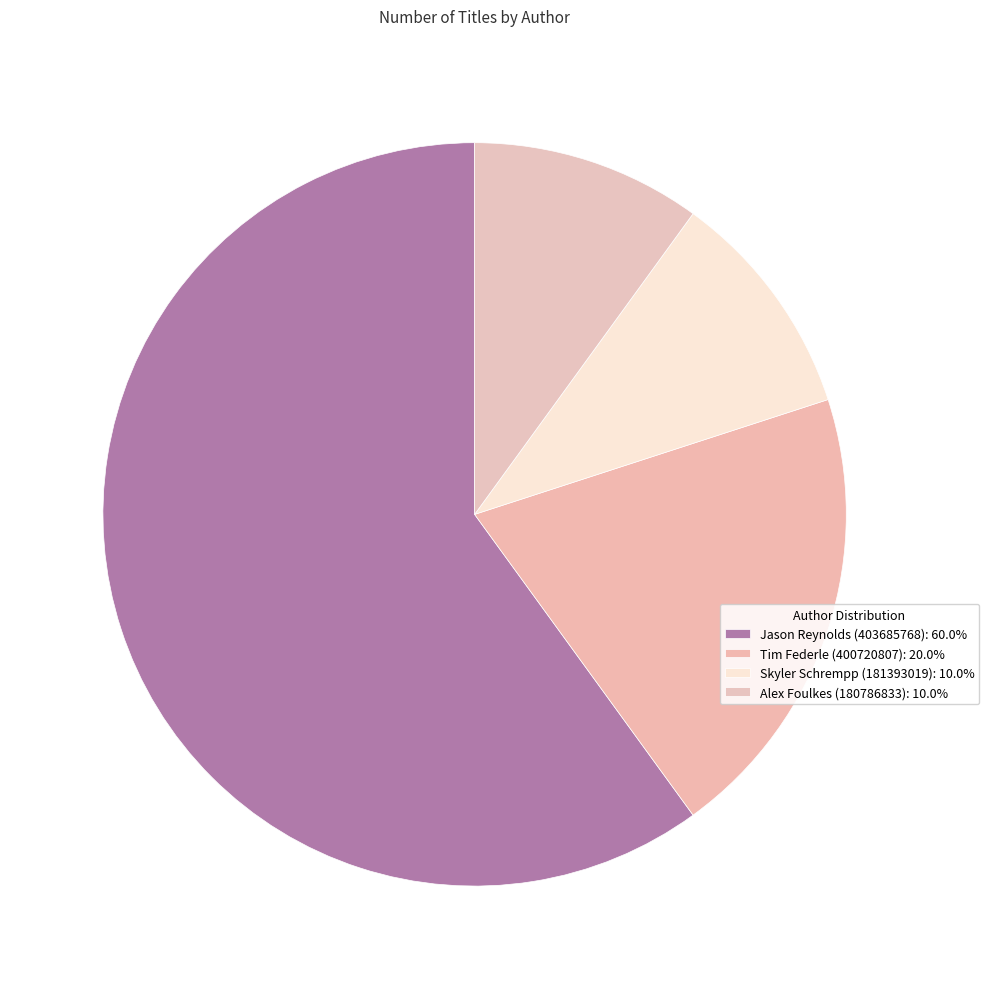

Which category has the biggest portion of the pie?

Jason Reynolds (403685768)